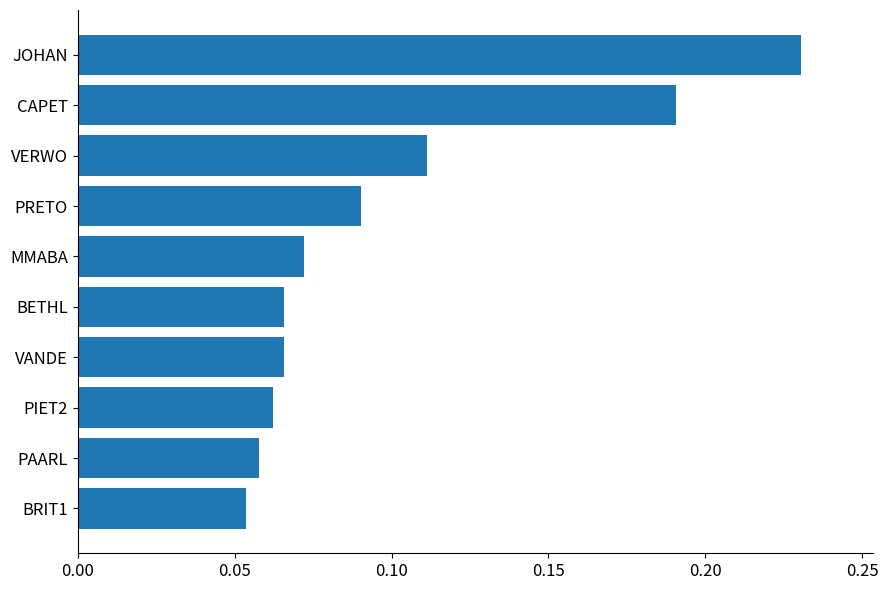

What is the sum of all values?

1.0